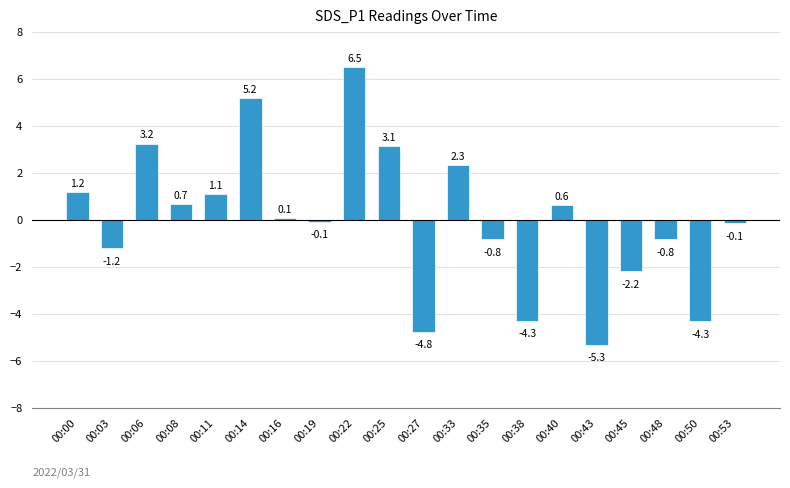

What is the greatest value displayed?

6.5